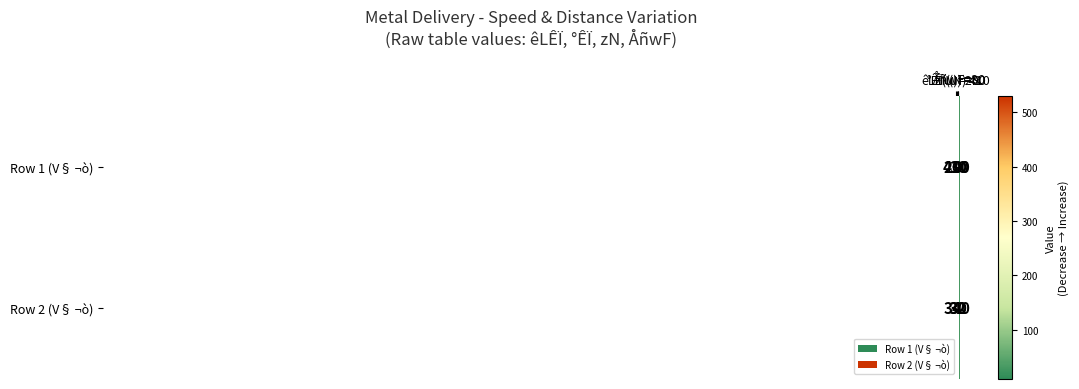

Which series has the largest total across all categories?

Row 2 (V§ ¬ò)